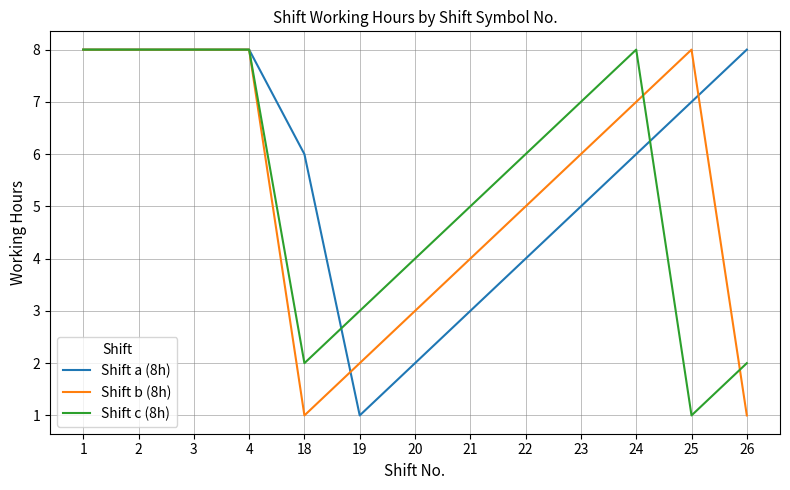

Count the number of categories in the chart.

13